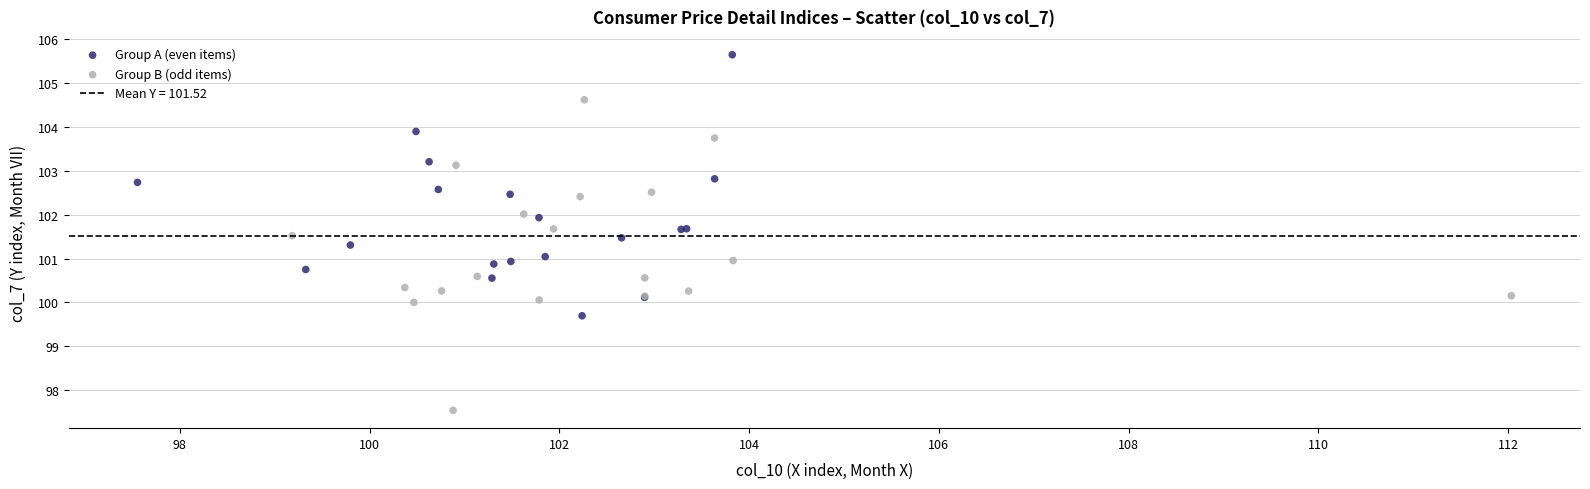

Which series contains the lowest Y value?

Group B (odd items)